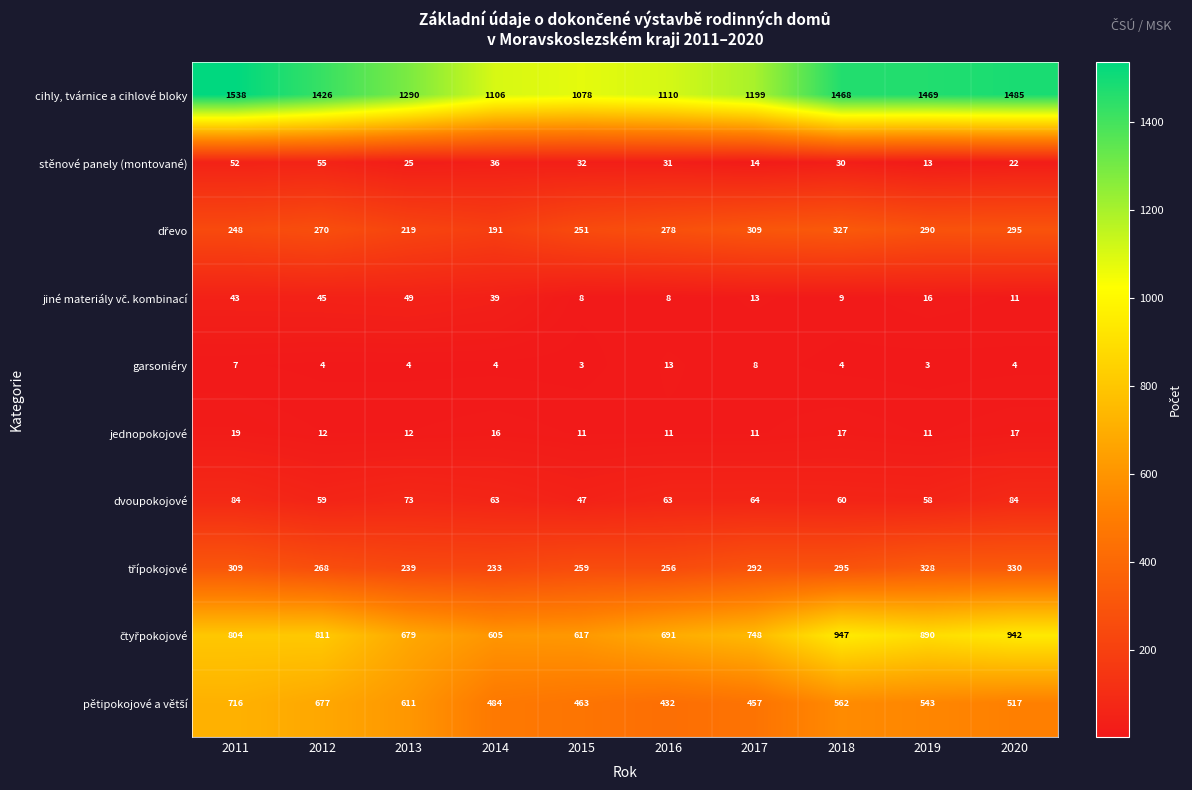

What is the difference between the cihly, tvárnice a cihlové bloky values at 2015 and 2013?

212